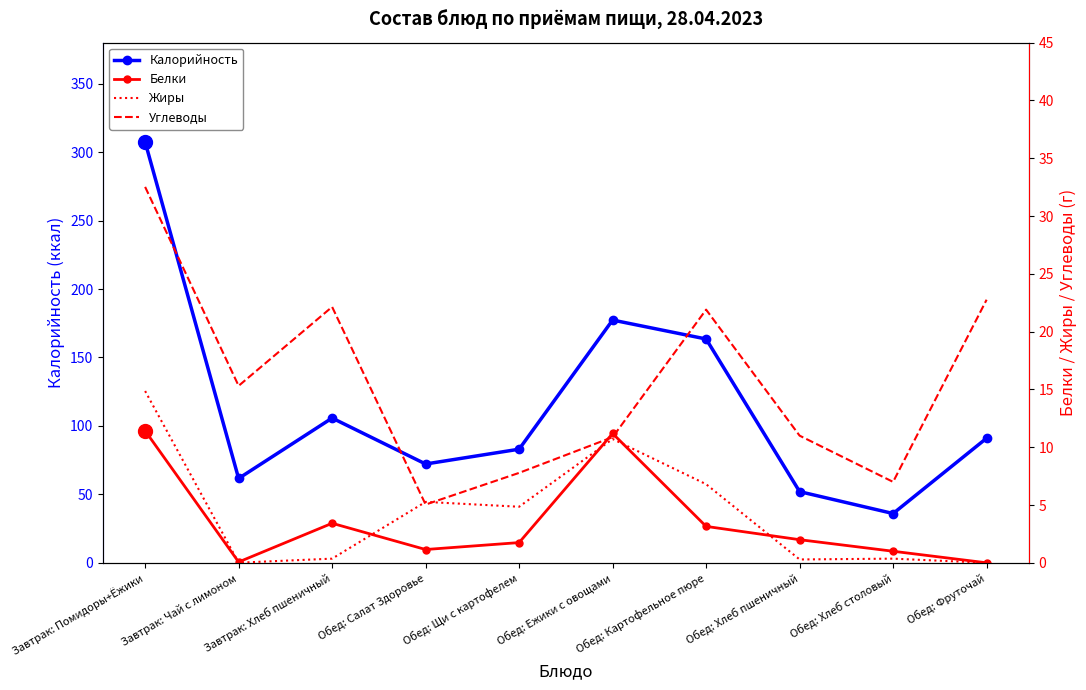

Which has a higher value, Обед: Ежики с овощами or Обед: Хлеб пшеничный?

Обед: Ежики с овощами